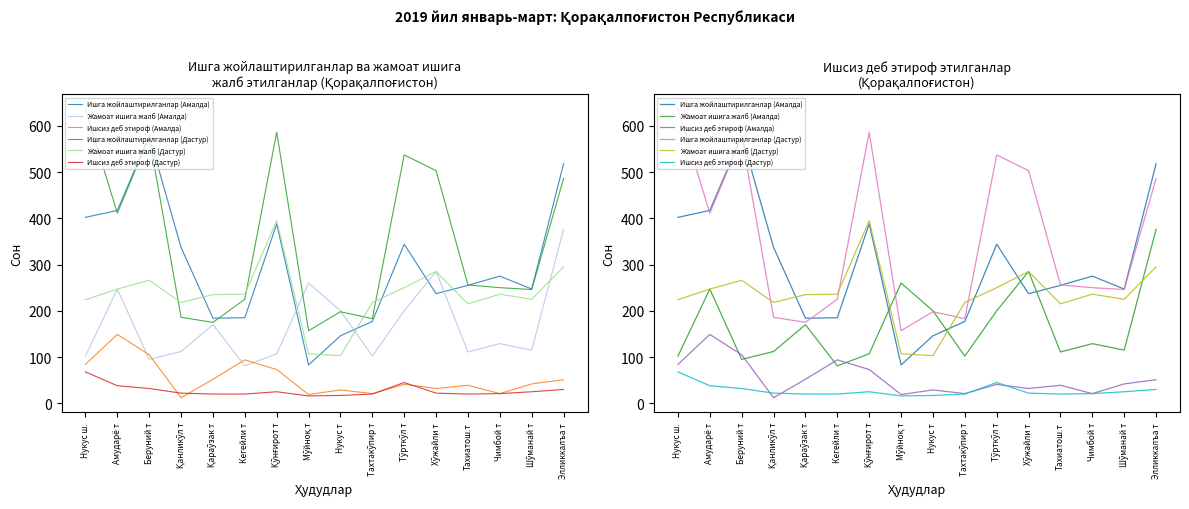

True or false: Ишсиз деб этироф (Дастур) has a value of 16 at Мўйноқ т.

True